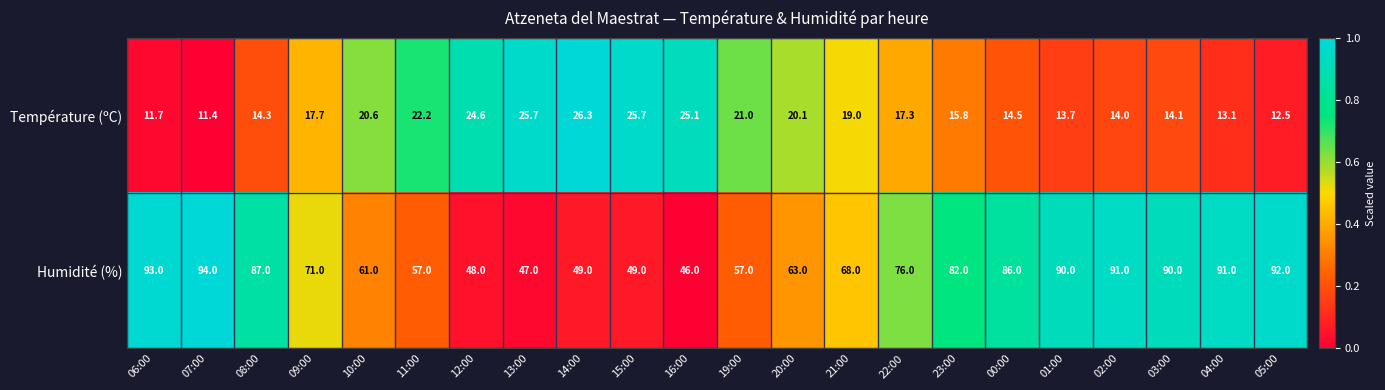

Which category has the highest value across all series?

07:00